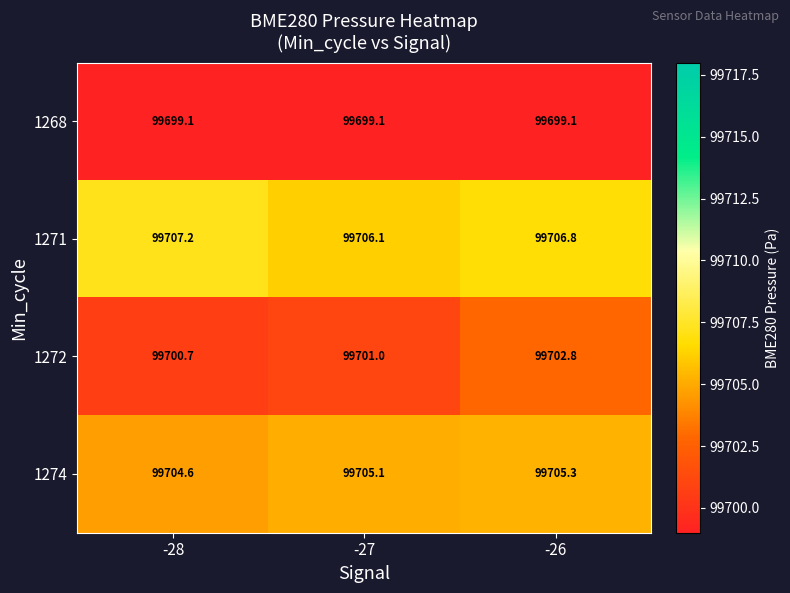

What is the total value across all series at -27?

398811.3